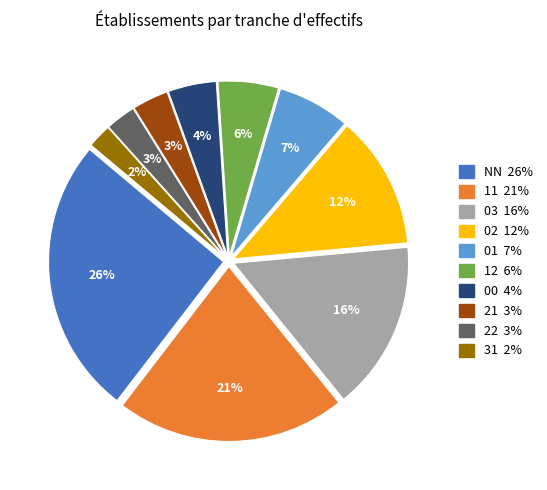

Is there a majority slice in this chart?

No